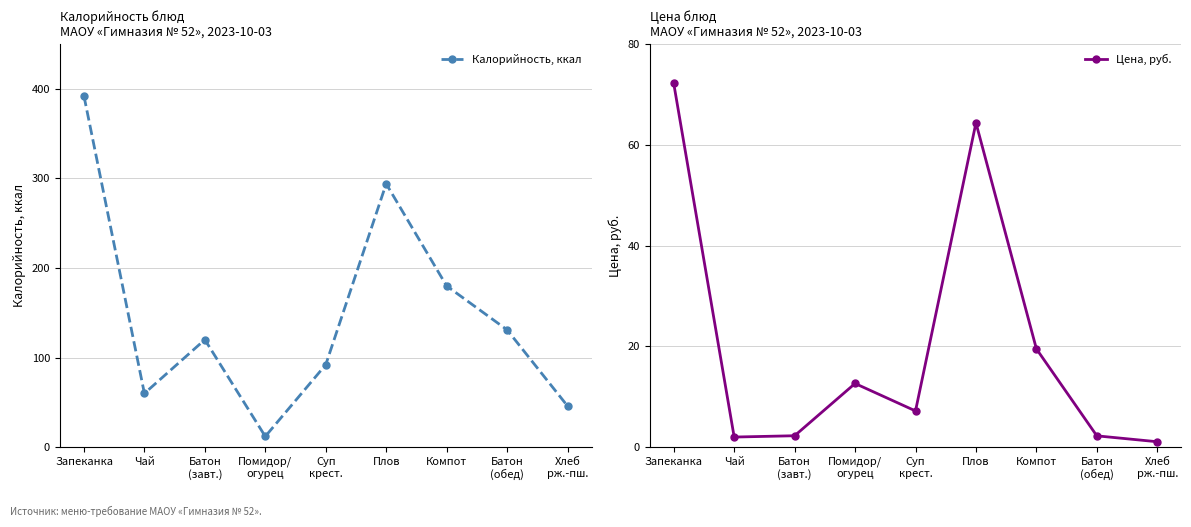

What is the label of the 6th point from the left?

Плов